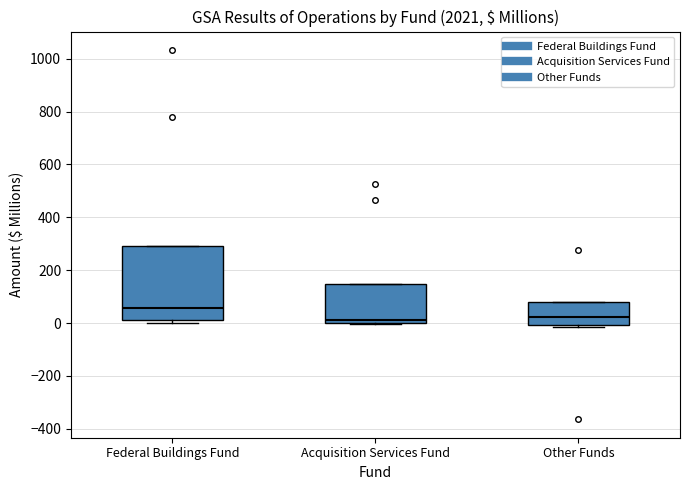

Which box has the highest median line?

Federal Buildings Fund